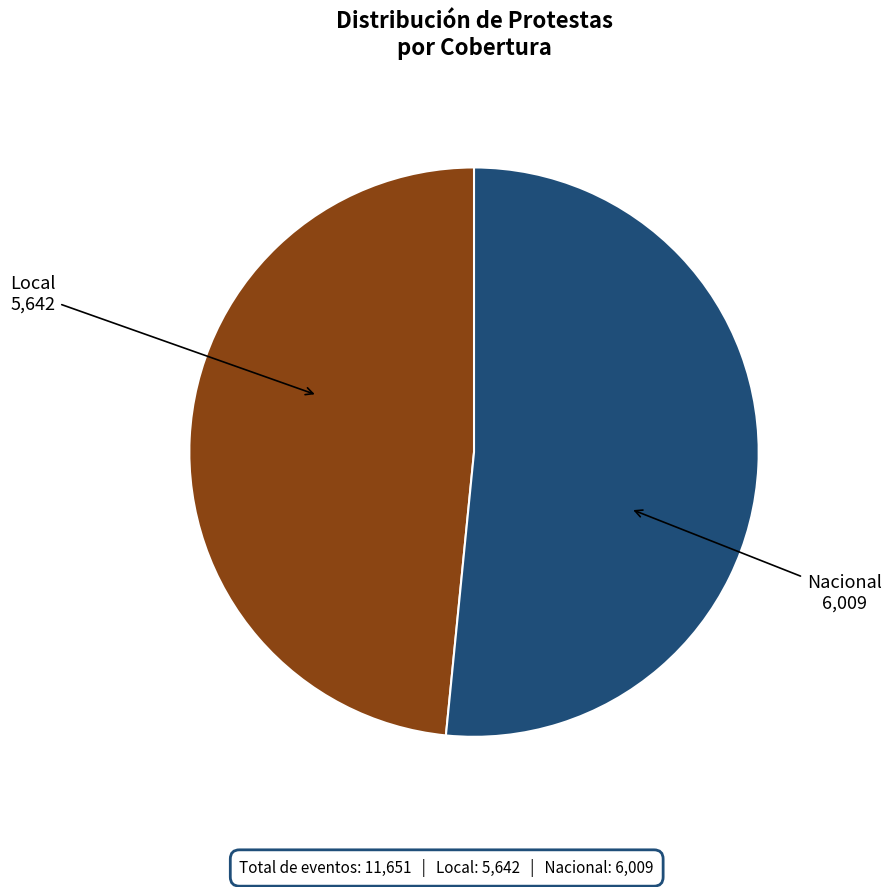

Between Nacional and Local, which is larger?

Nacional